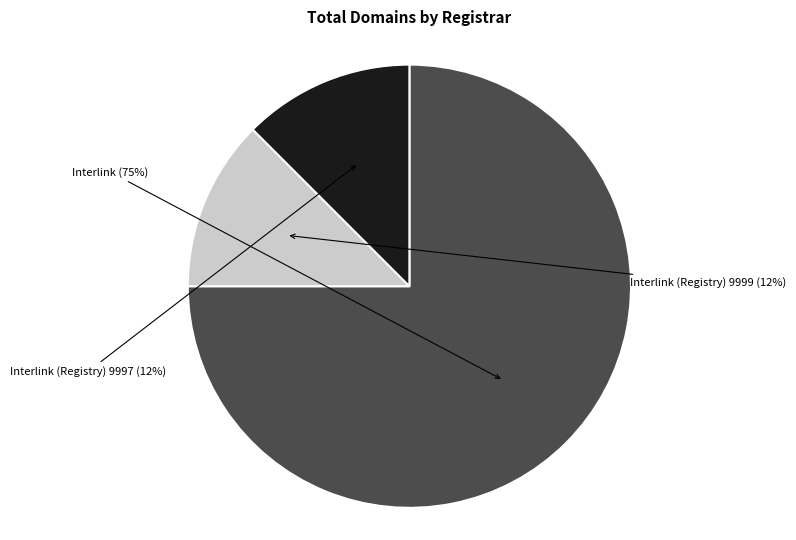

Is there a majority slice in this chart?

Yes